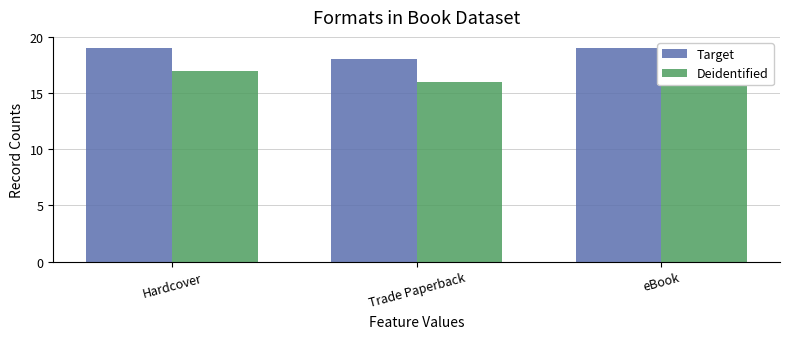

Reading left to right, list all the values displayed in this chart.

Target: Hardcover=19	Trade Paperback=18	eBook=19
Deidentified: Hardcover=17	Trade Paperback=16	eBook=18